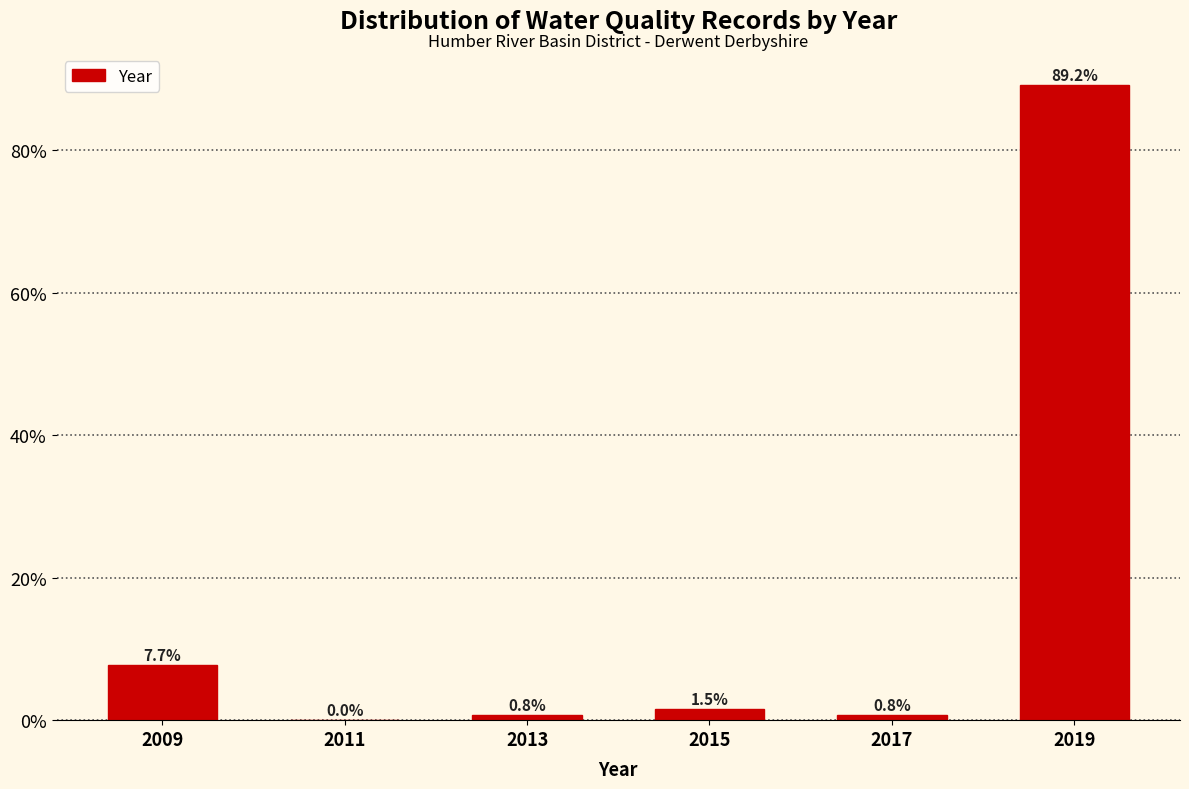

Reading left to right, list every bar in this chart as the range it spans on the x-axis followed by its height.

2008 to 2010: 7.7
2010 to 2012: 0.0
2012 to 2014: 0.8
2014 to 2016: 1.5
2016 to 2018: 0.8
2018 to 2020: 89.2